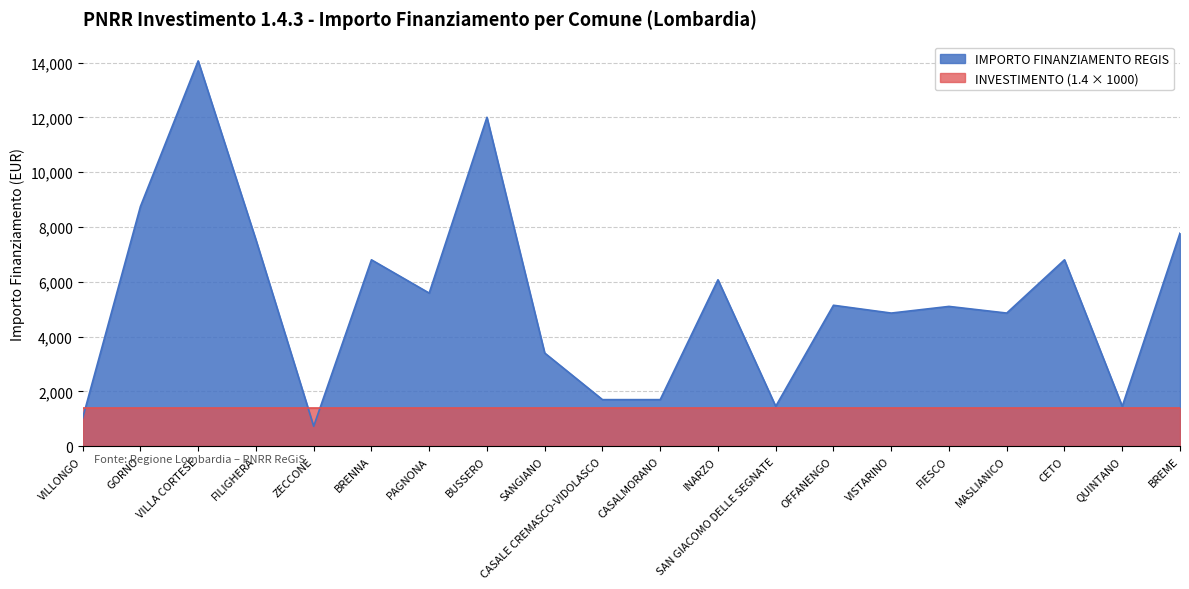

What is the sum of the values at QUINTANO and VILLA CORTESE?

15521